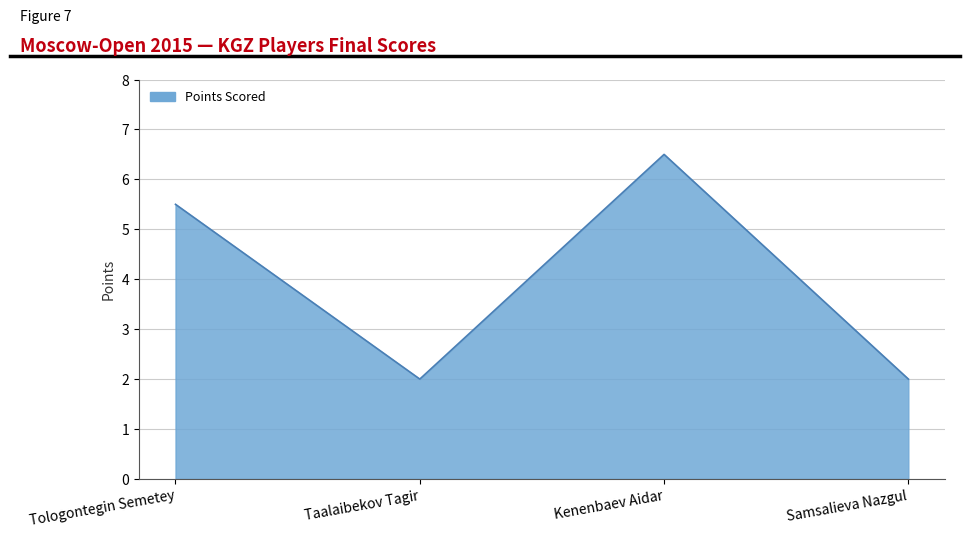

What position from the right is Taalaibekov Tagir?

3